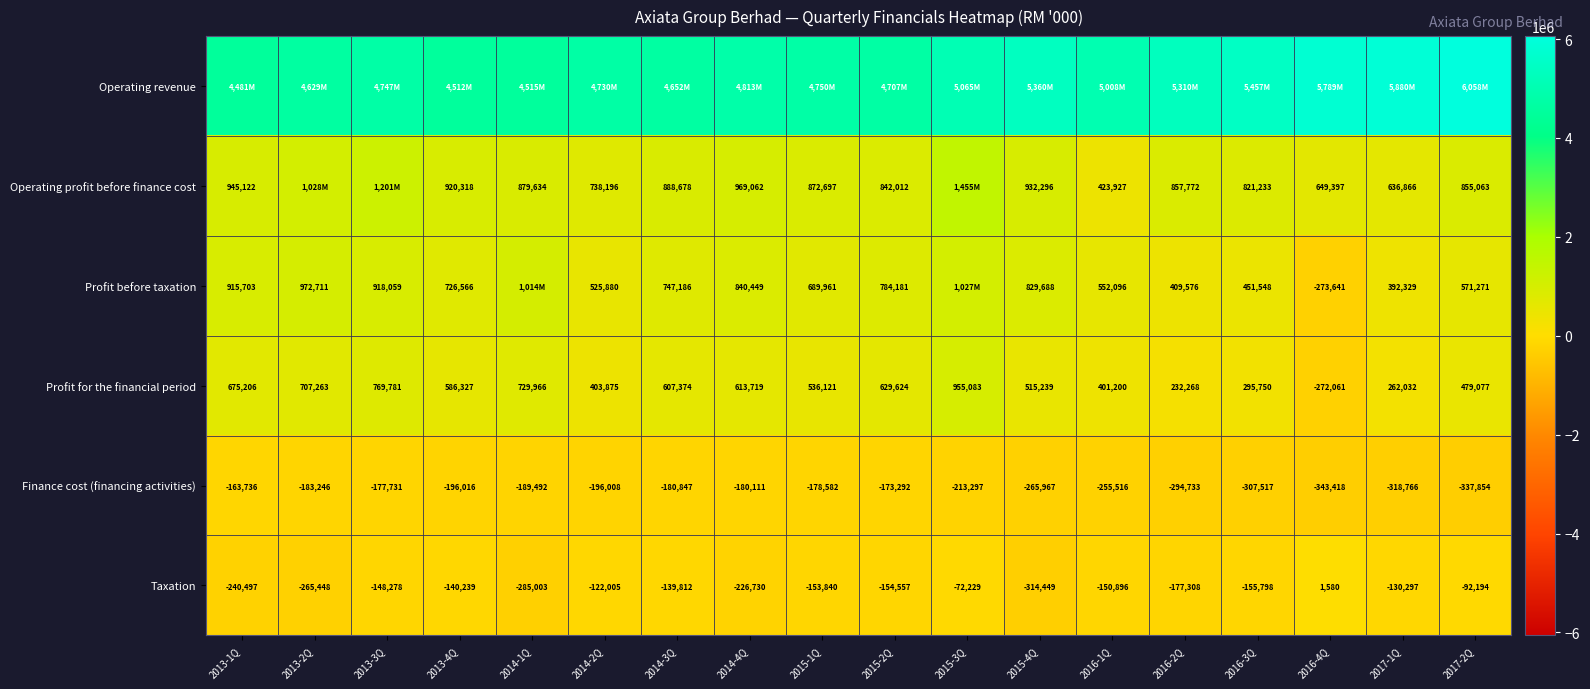

The value of Operating profit before finance cost at 2017-2Q is 541598. True or false?

False